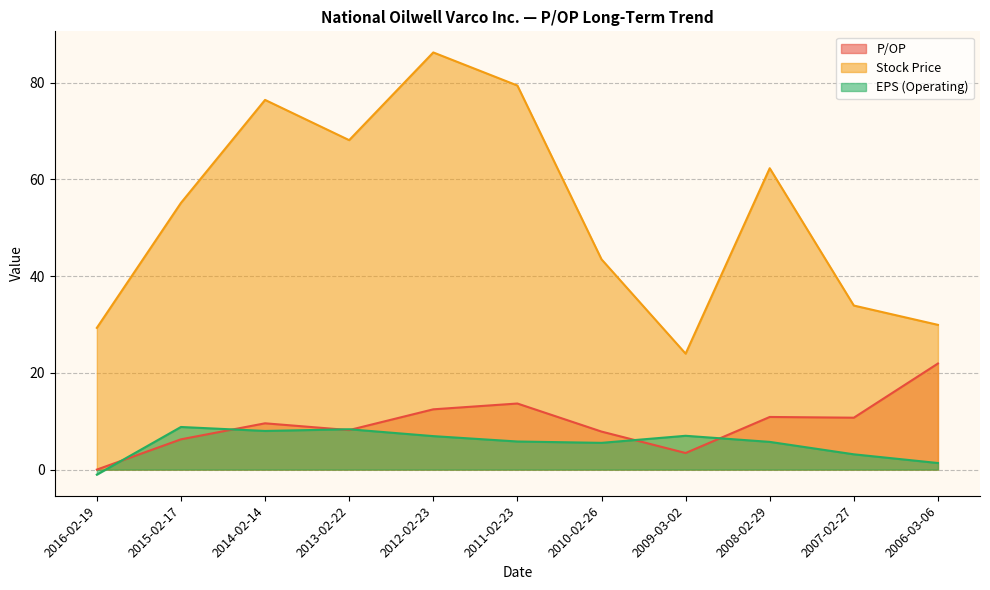

Which series has the widest spread of values?

Stock Price